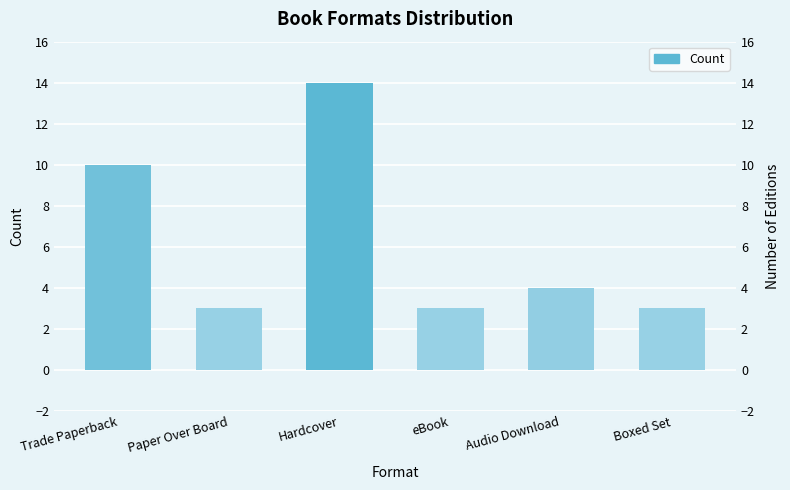

Approximately how many times larger is the value at Boxed Set compared to Hardcover?

0.2